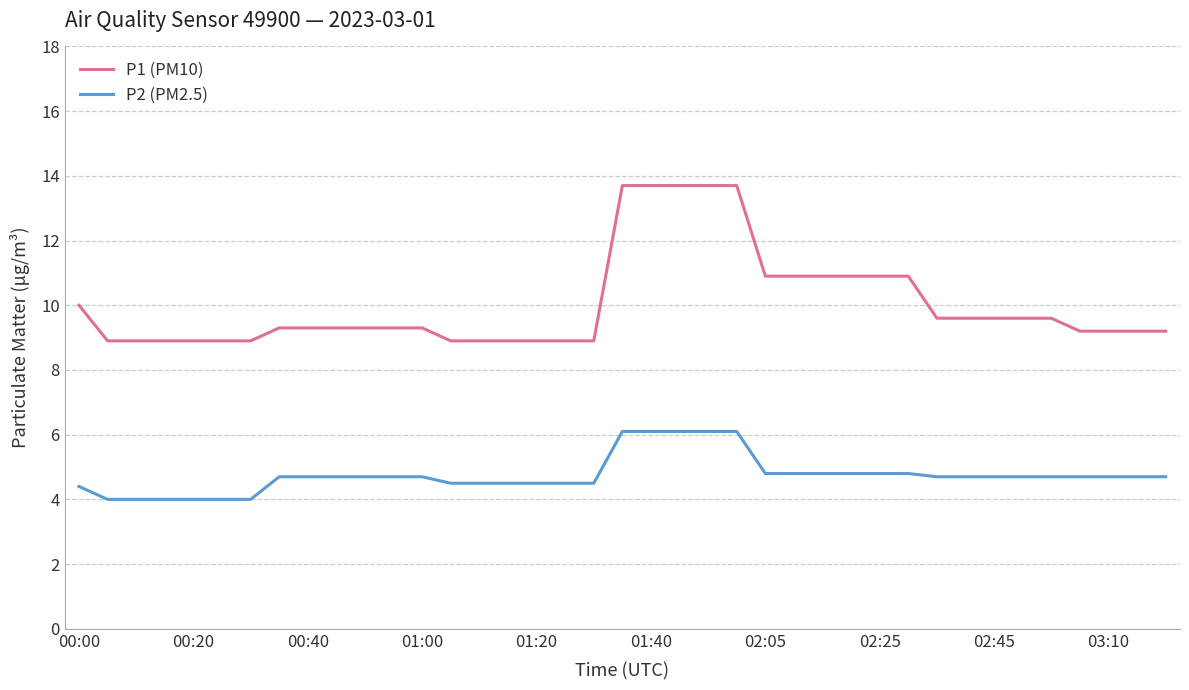

Rank the series by their maximum value, from highest to lowest.

P1 (PM10), P2 (PM2.5)